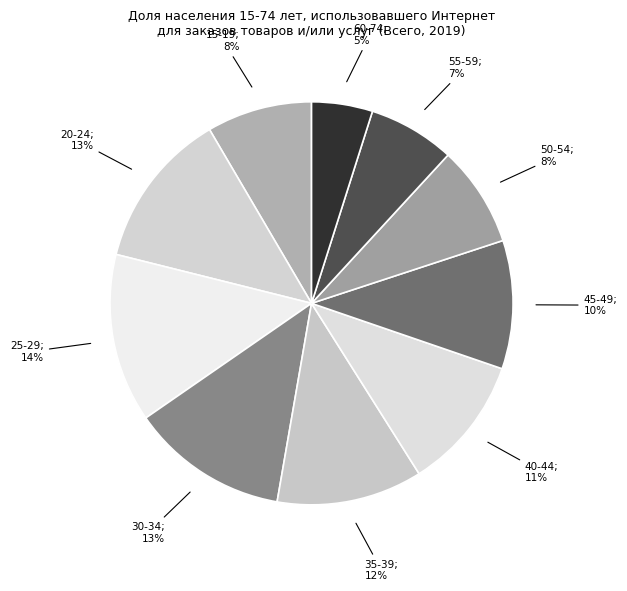

How many slices are in this pie chart?

10